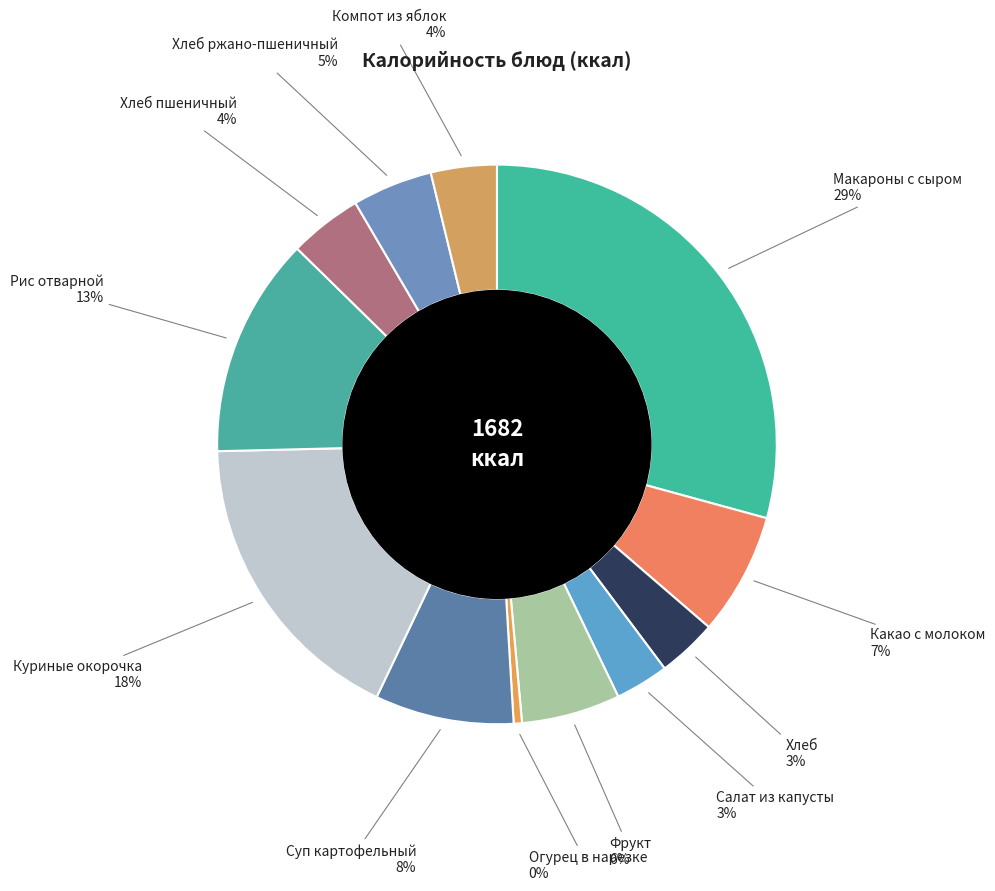

Is it true that Хлеб ржано-пшеничный is 5% of the pie?

True